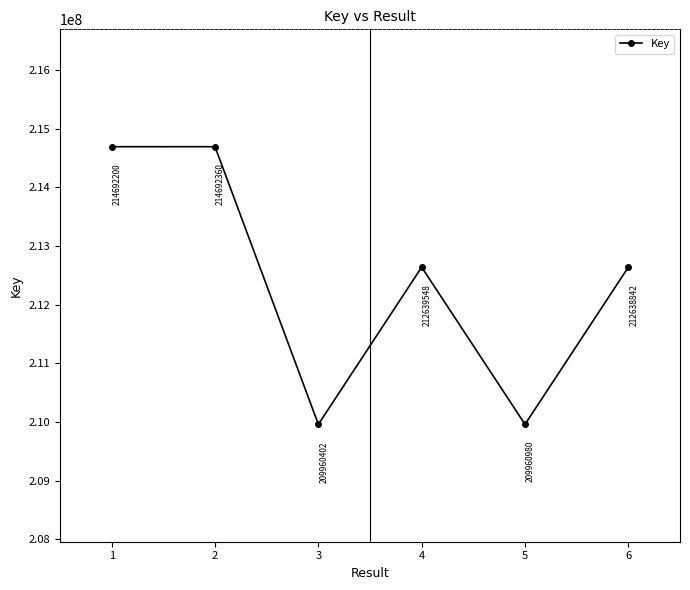

Which has a higher value, 1 or 2?

2